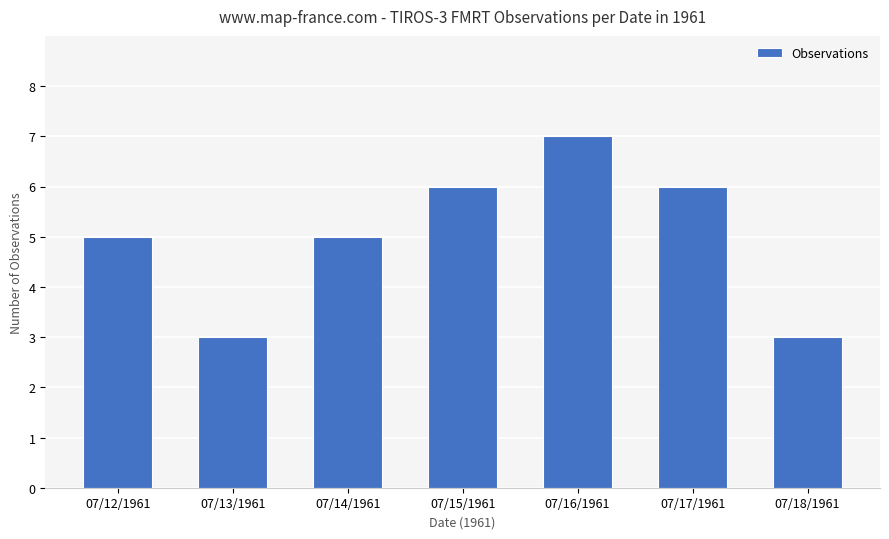

What is the value of the 3rd bar from the left?

5